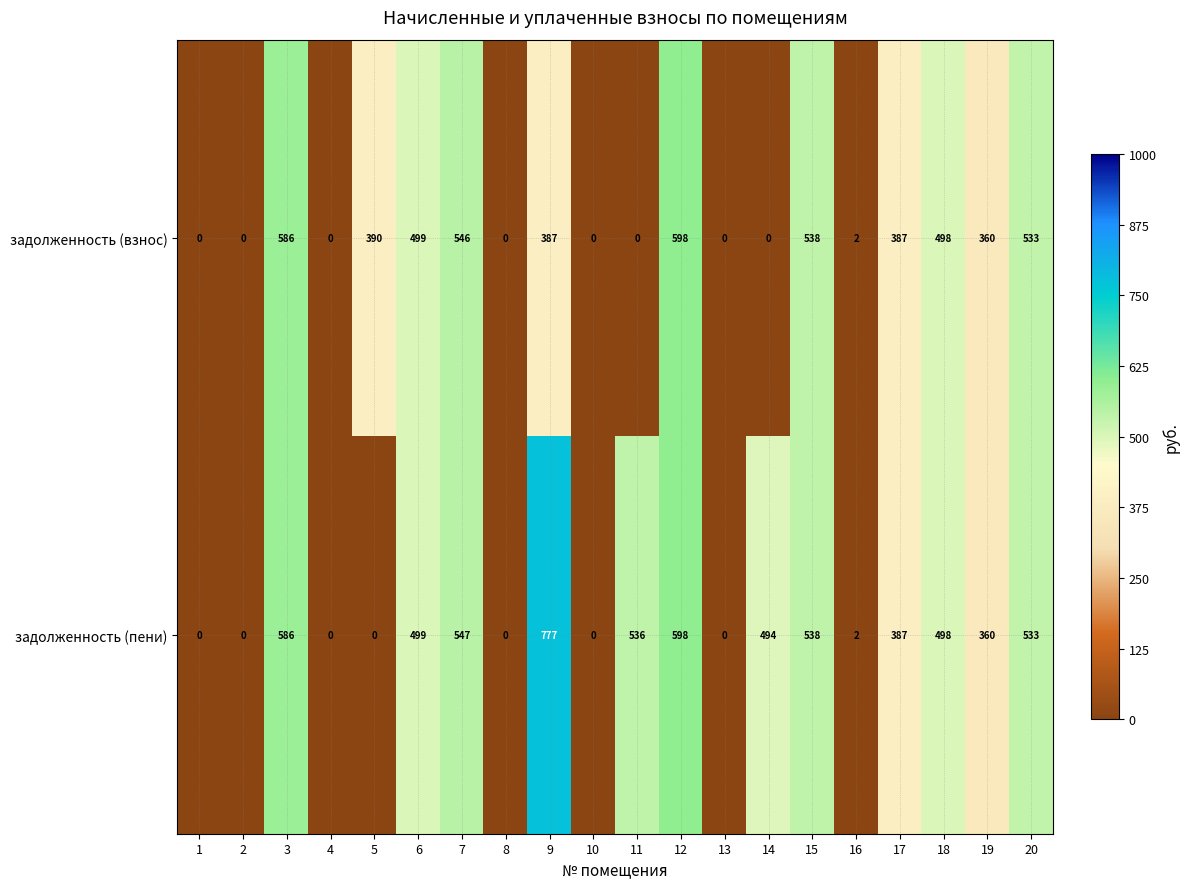

At which label is задолженность (пени) closest to 388?

17